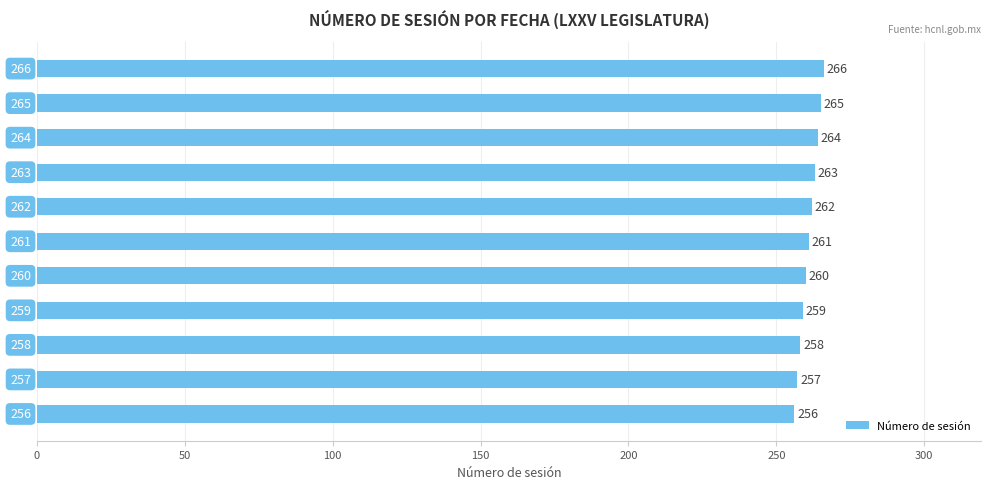

What is the sum of all values?

2871